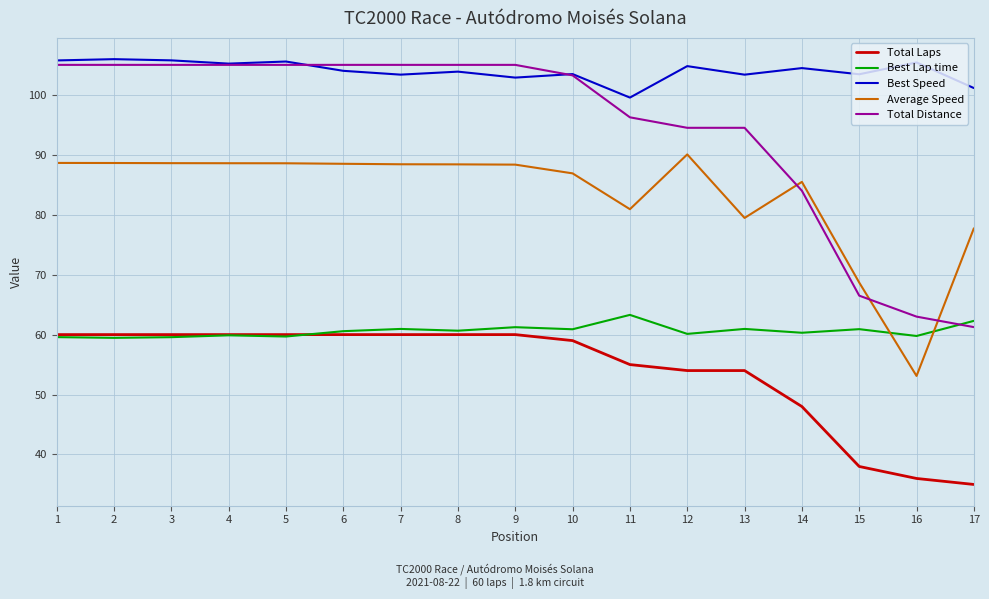

At which label is Total Distance closest to 83?

14